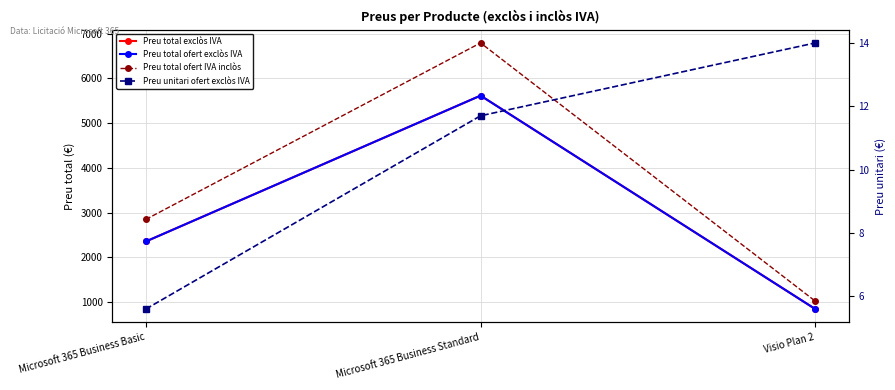

Rank the series at Microsoft 365 Business Basic from lowest to highest value.

Preu unitari ofert exclòs IVA, Preu total exclòs IVA, Preu total ofert exclòs IVA, Preu total ofert IVA inclòs